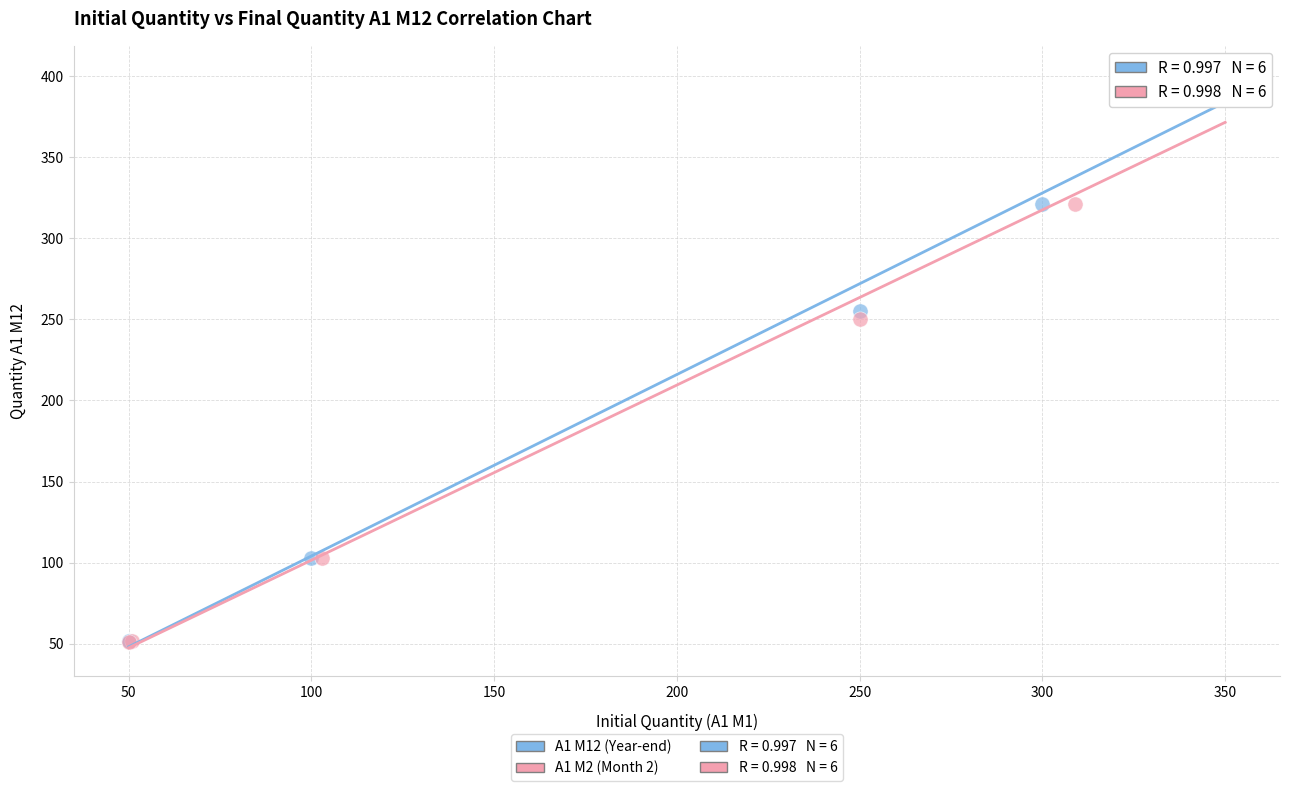

Which series has the largest Y range (max minus min)?

A1 M12 (Year-end)